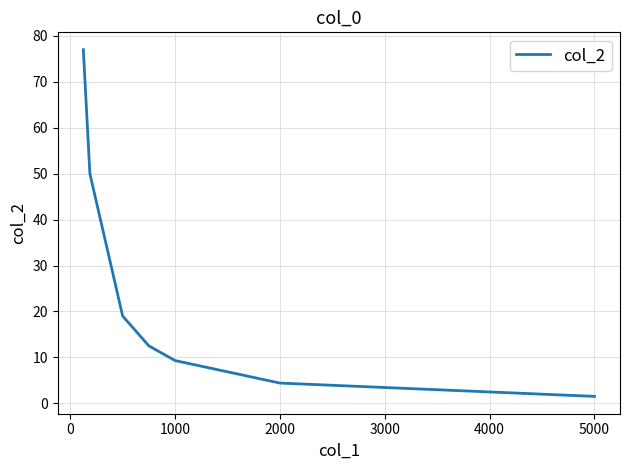

True or false: the data has more than 0 interior local peaks.

False